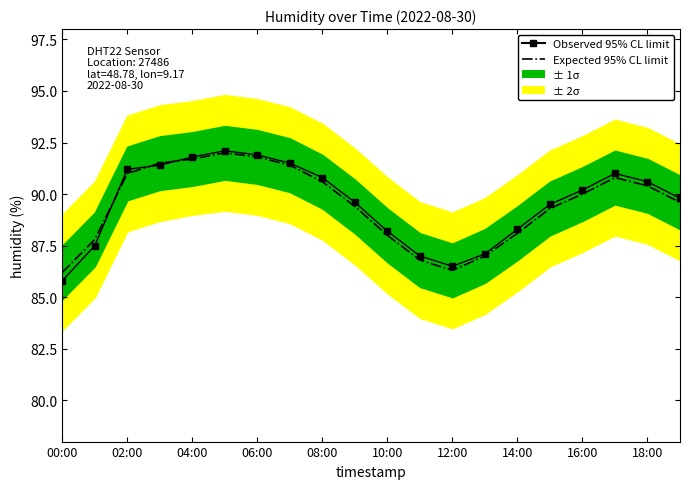

Between 04:00 and 10:00, which series saw the biggest shift?

Expected 95% CL limit